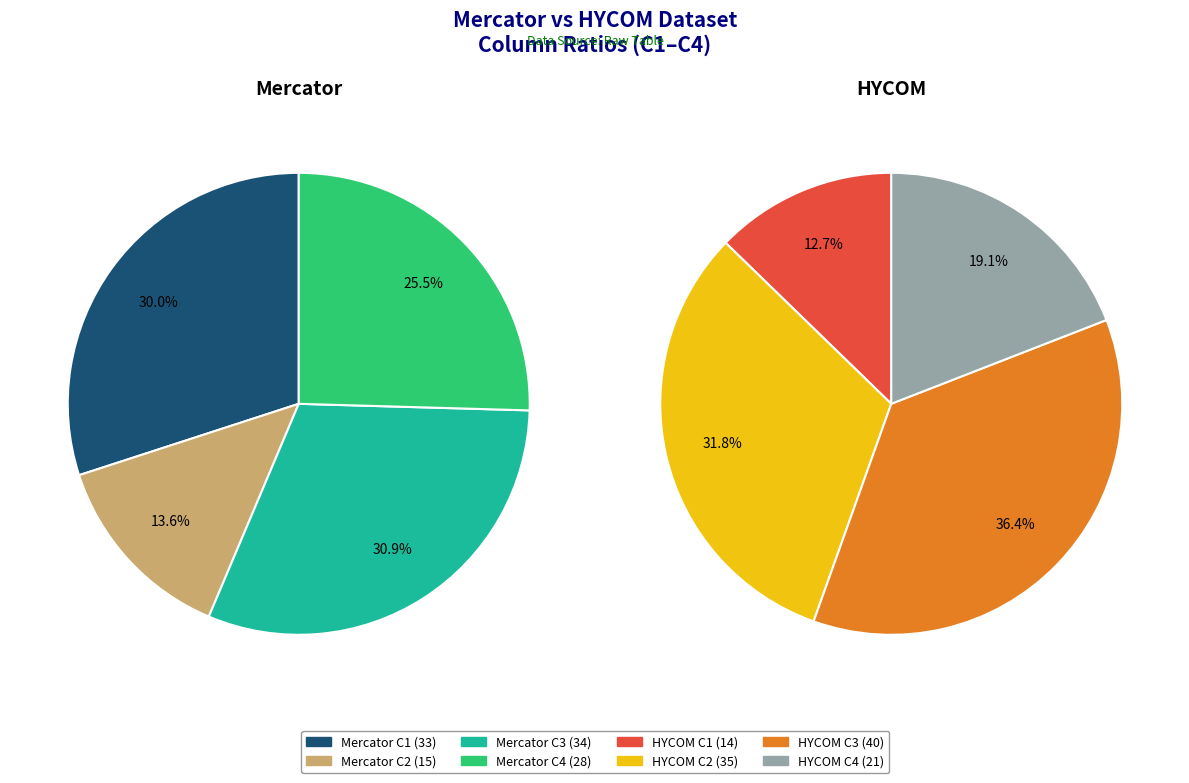

Which category has the smallest portion of the pie?

C1